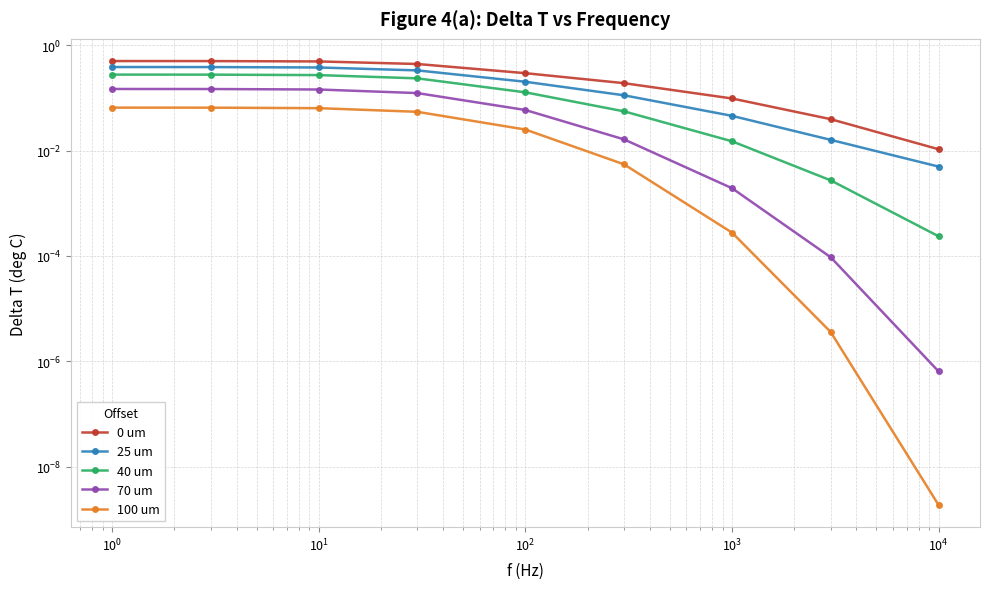

The value of 40 um at $\mathdefault{10^{-1}}$ is 0.1. True or false?

False